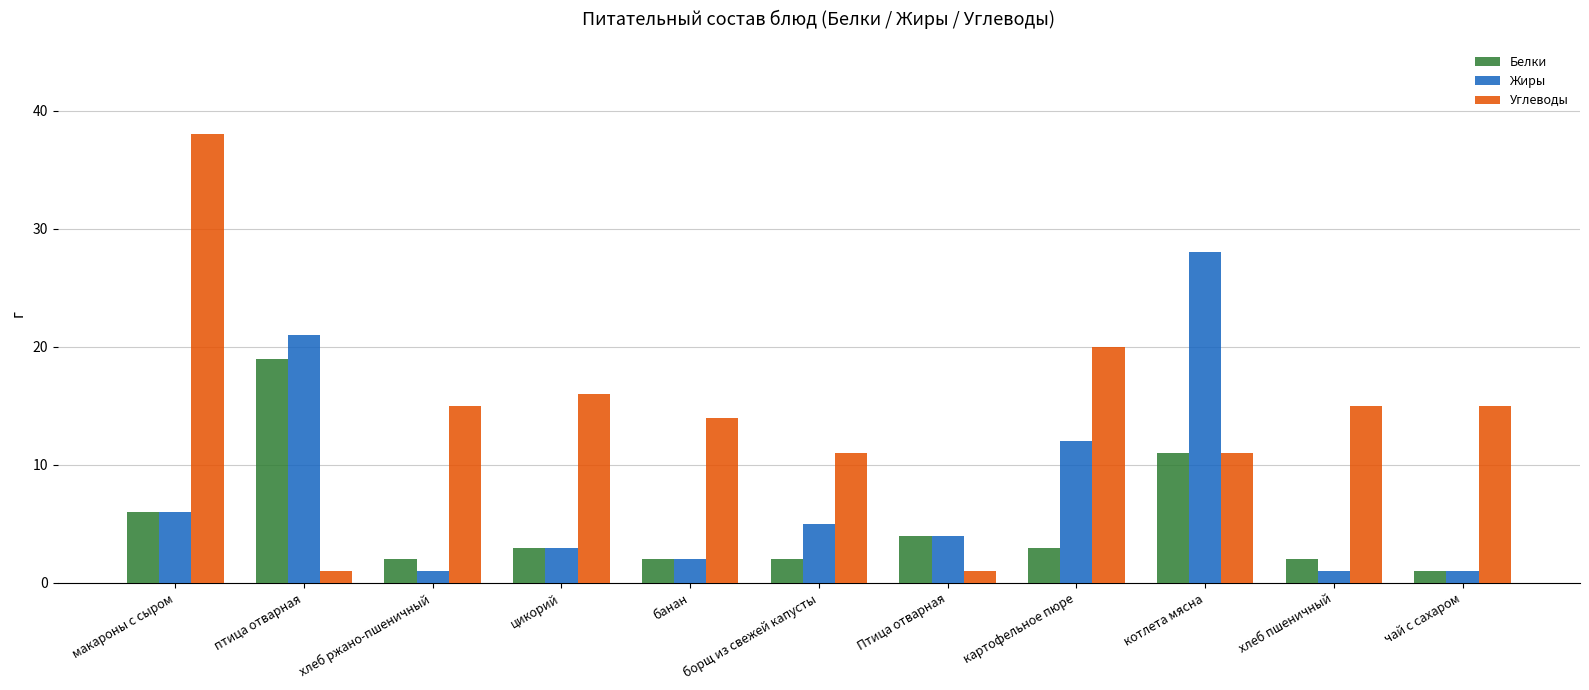

What is the average value of the Жиры series?

8